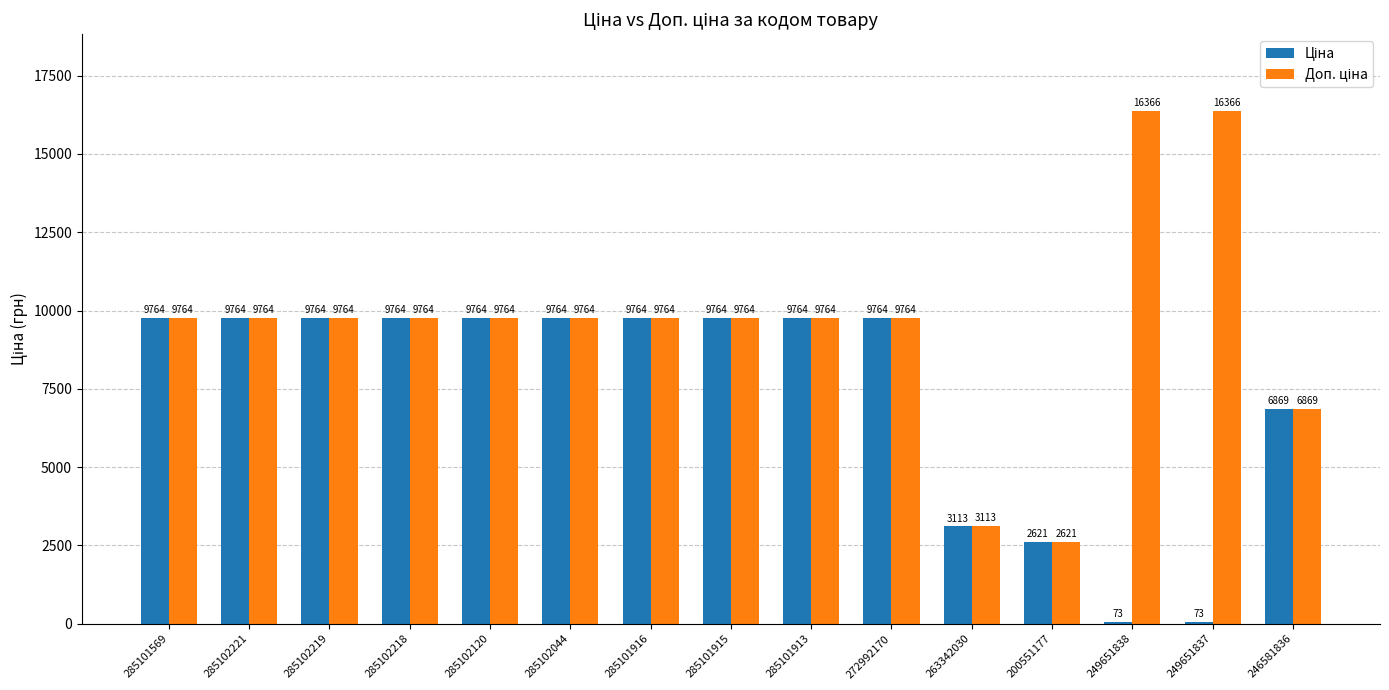

What is the label of the 14th bar from the left?

249651837